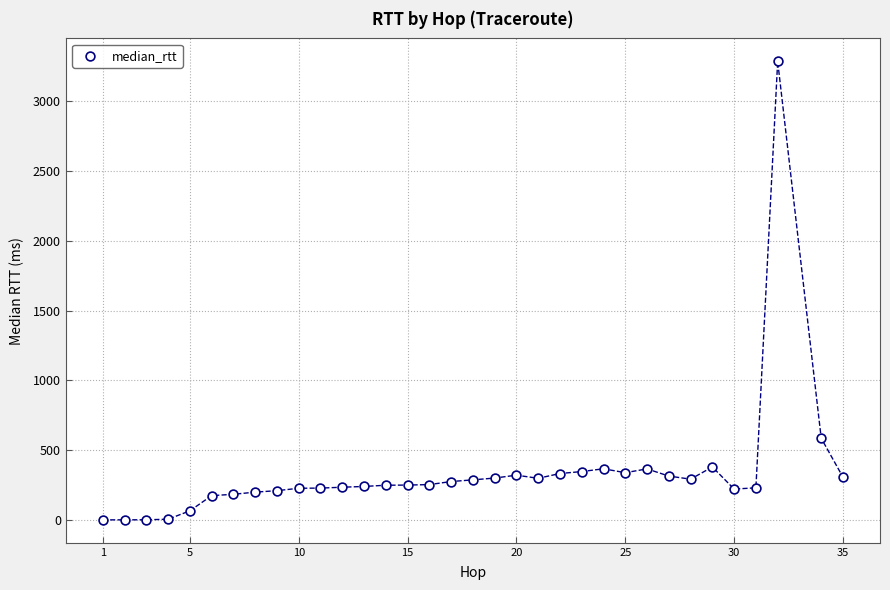

What Y value in the scatter plot is closest to 1643?

585.2